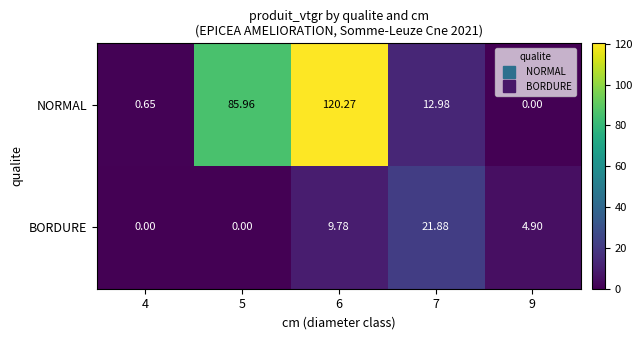

Rank the series at 4 from lowest to highest value.

BORDURE, NORMAL